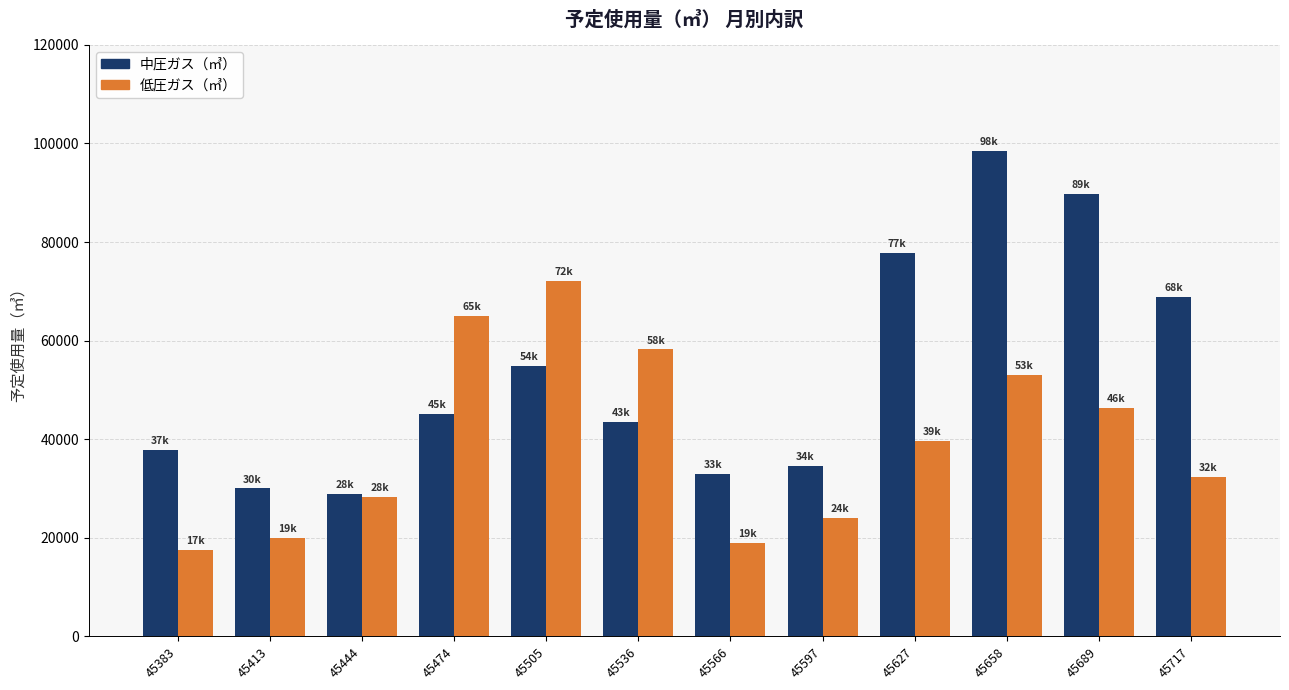

Which series has the widest spread of values?

中圧ガス（㎥）